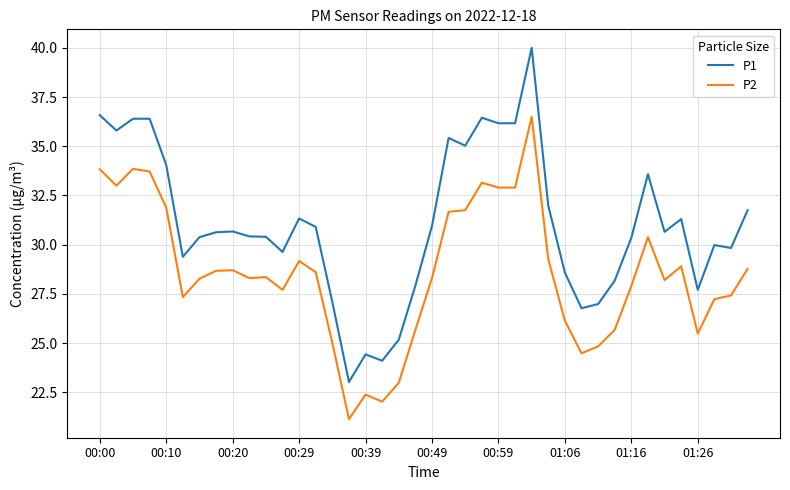

What is the minimum value for P1?

23.0